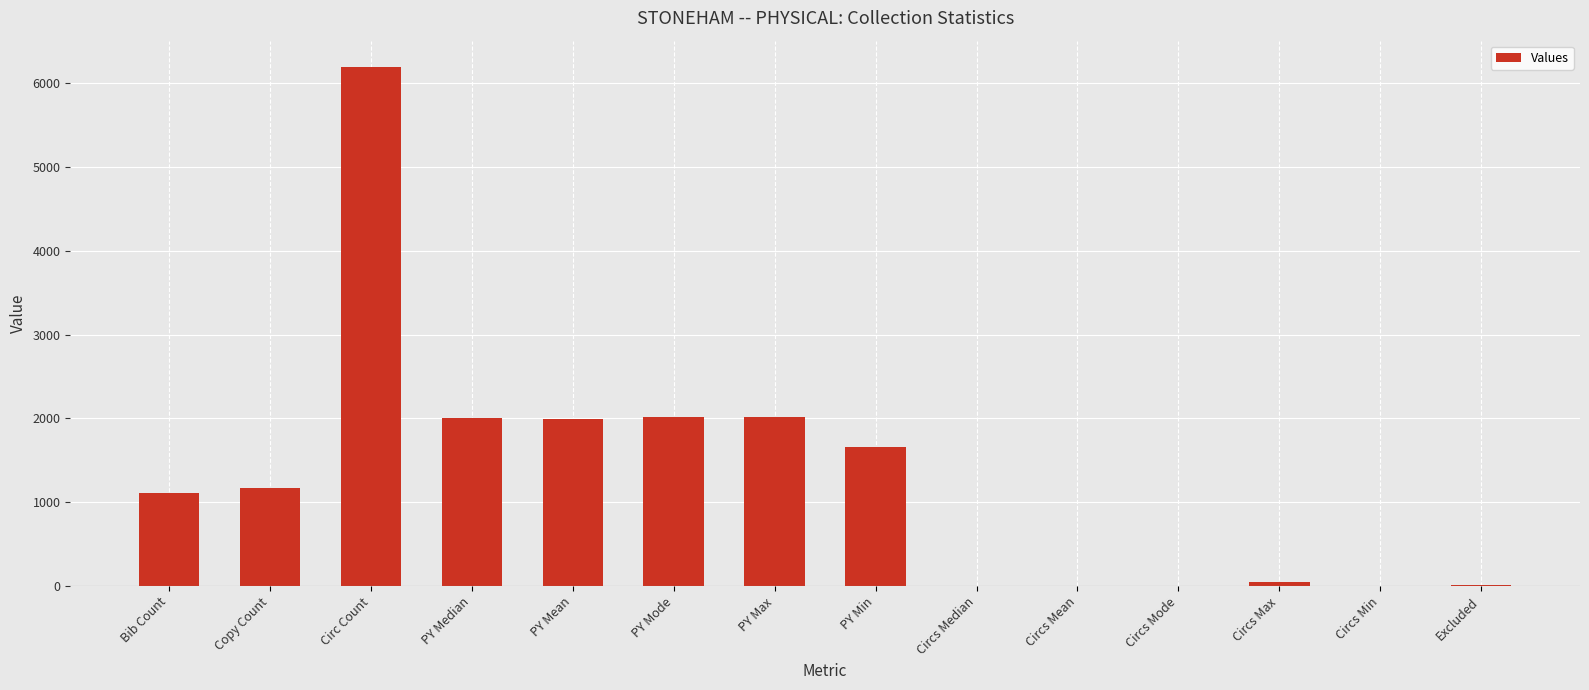

What is the approximate value at Circ Count?

6199